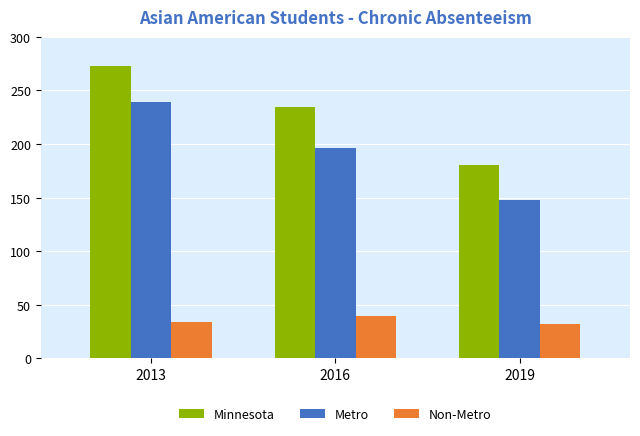

The value of Metro at 2016 is 273. True or false?

False